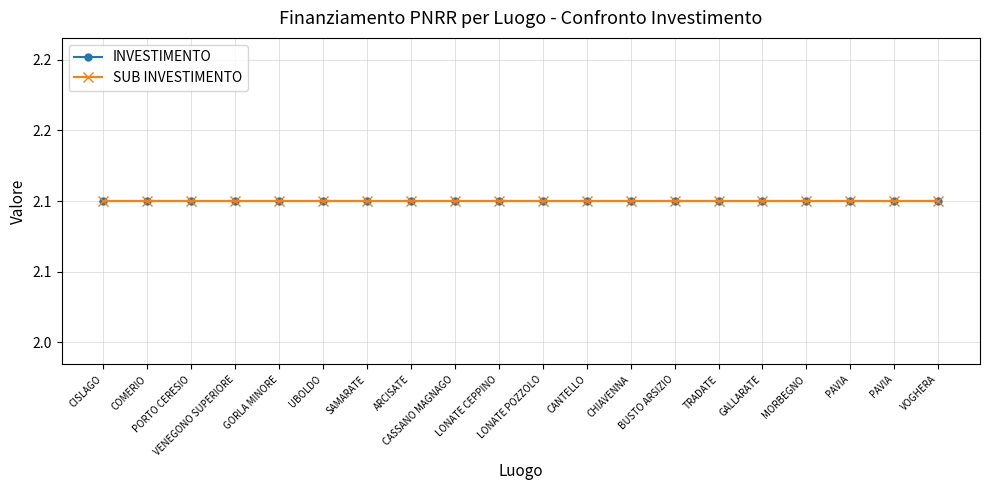

True or false: IMPORTO FINANZIAMENTO REGIS and INVESTIMENTO intersect in this chart.

False